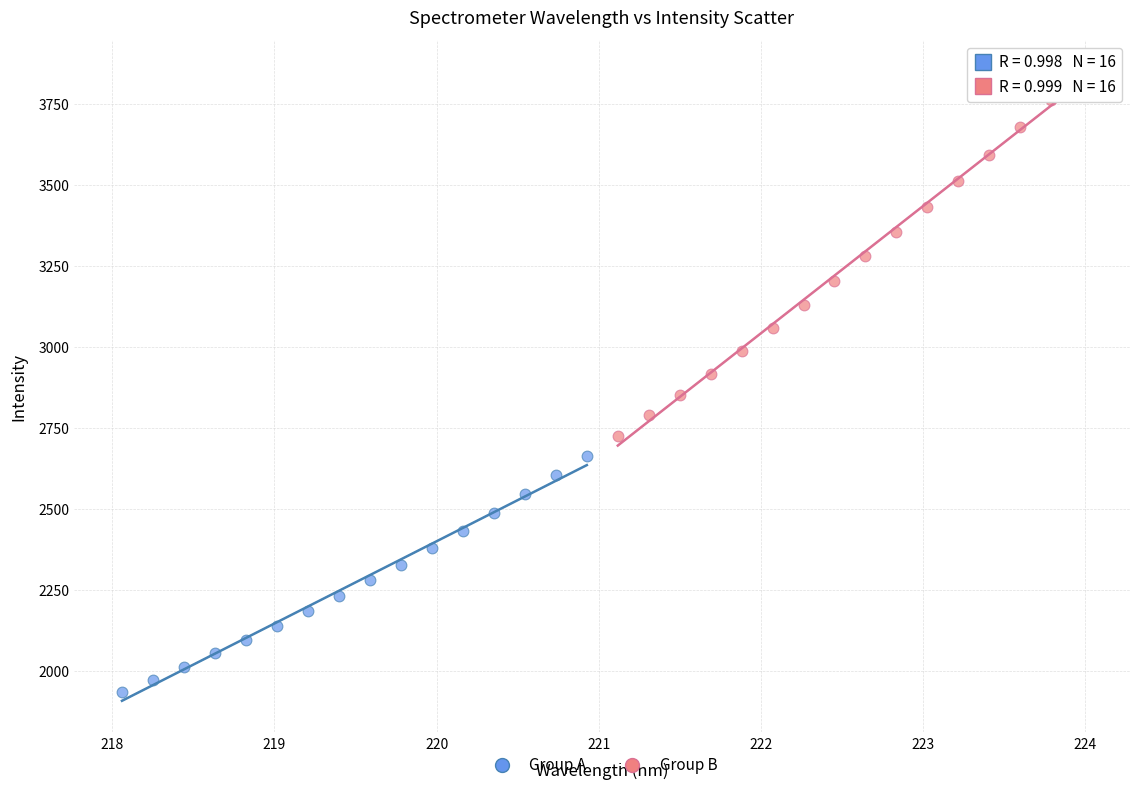

Which series has the widest spread of Y values?

Group B